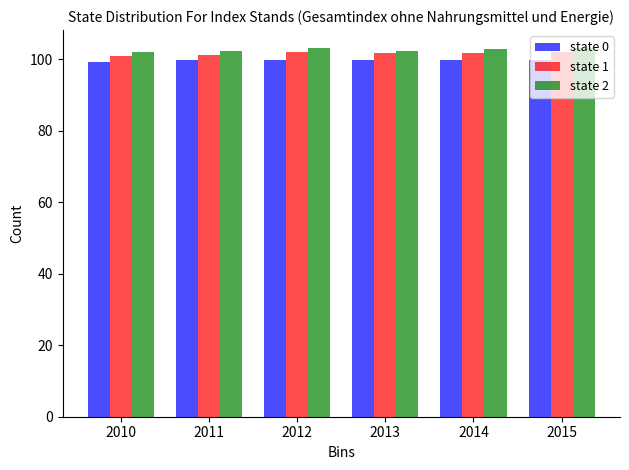

Is it true that state 0 equals 57.9 at 2011?

False